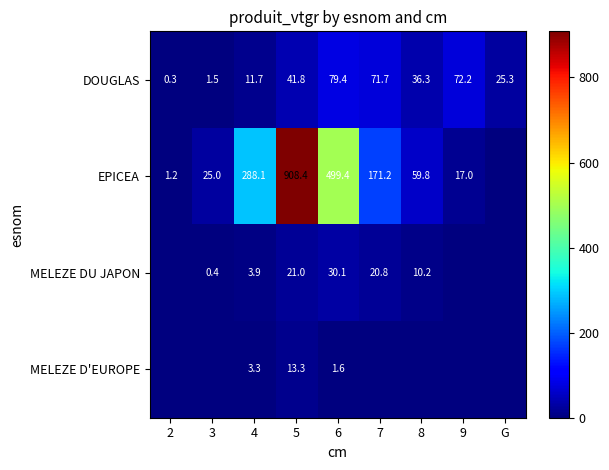

The DOUGLAS series shows 17.7 at 8. True or false?

False